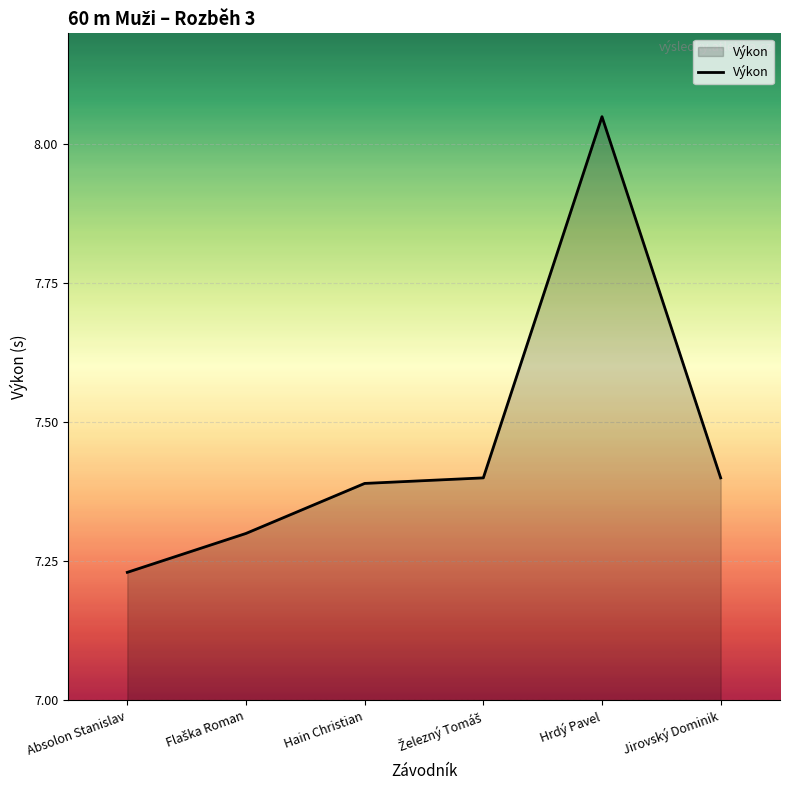

At which category does the chart reach its minimum across all series?

Absolon Stanislav